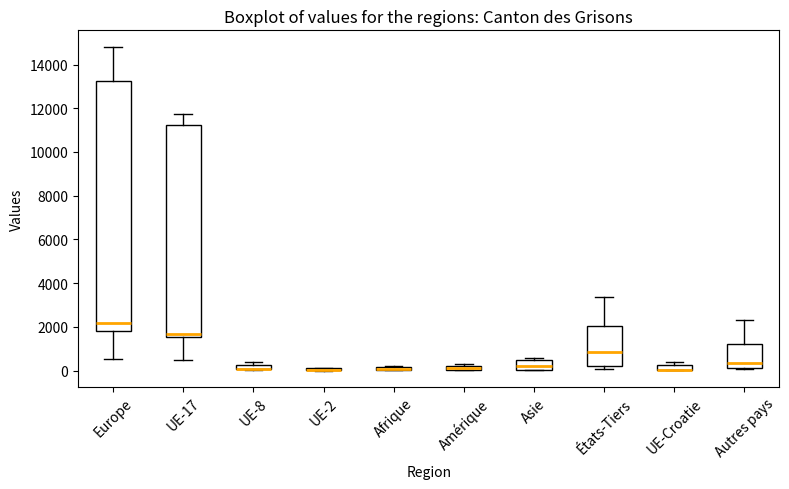

Which box is the tallest, from its lower edge to its upper edge?

Europe